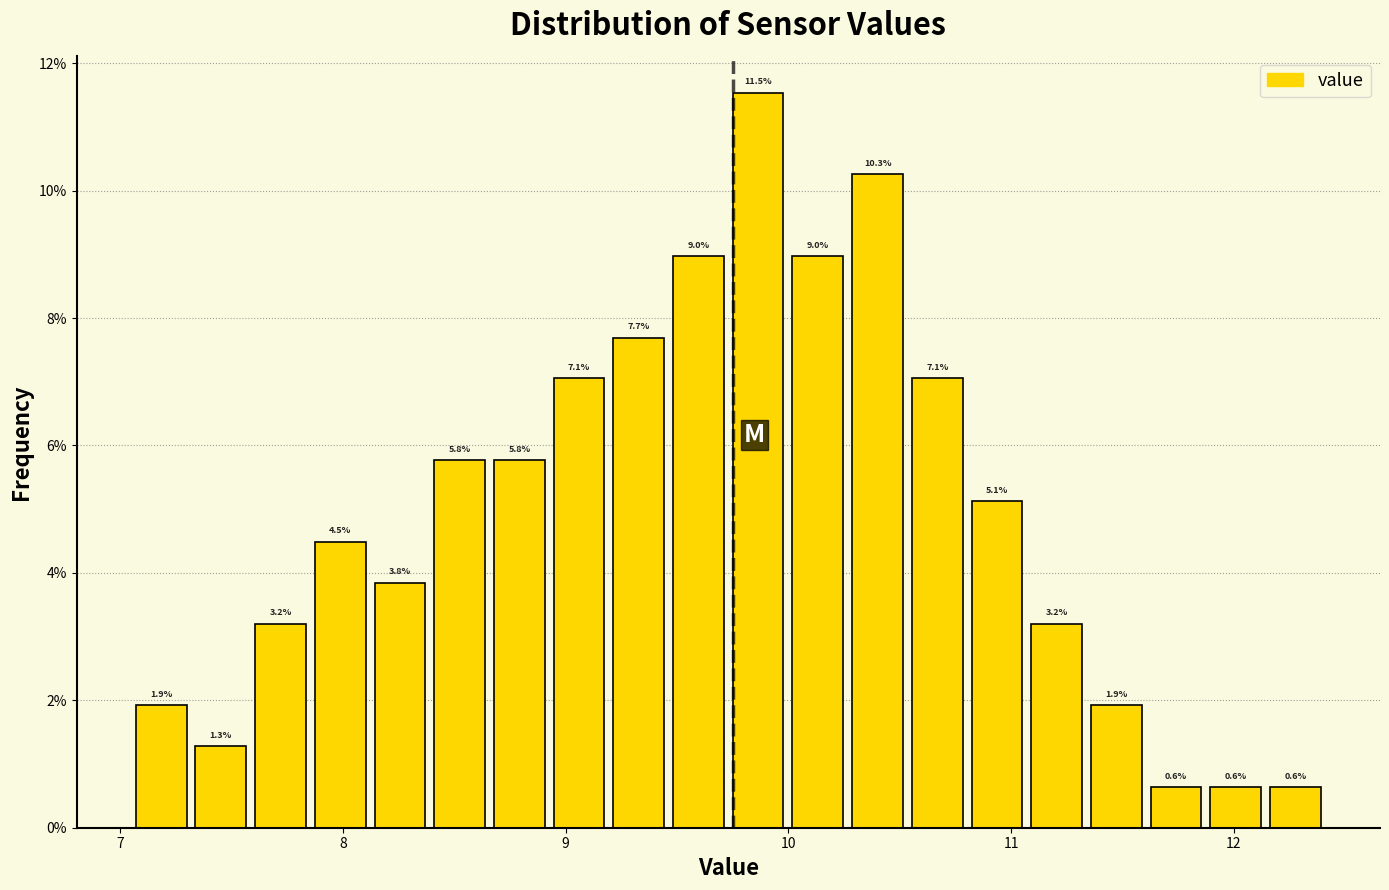

Around what value on the x-axis is the tallest bar? Give the approximate position of its centre, as read against the axis.

9.9